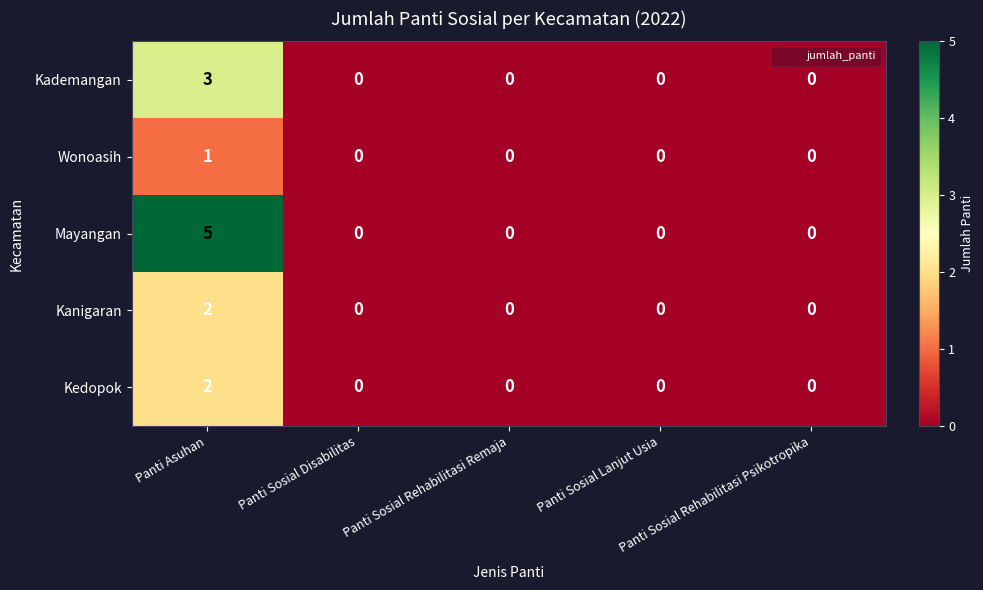

What is the highest value of the Mayangan series?

5